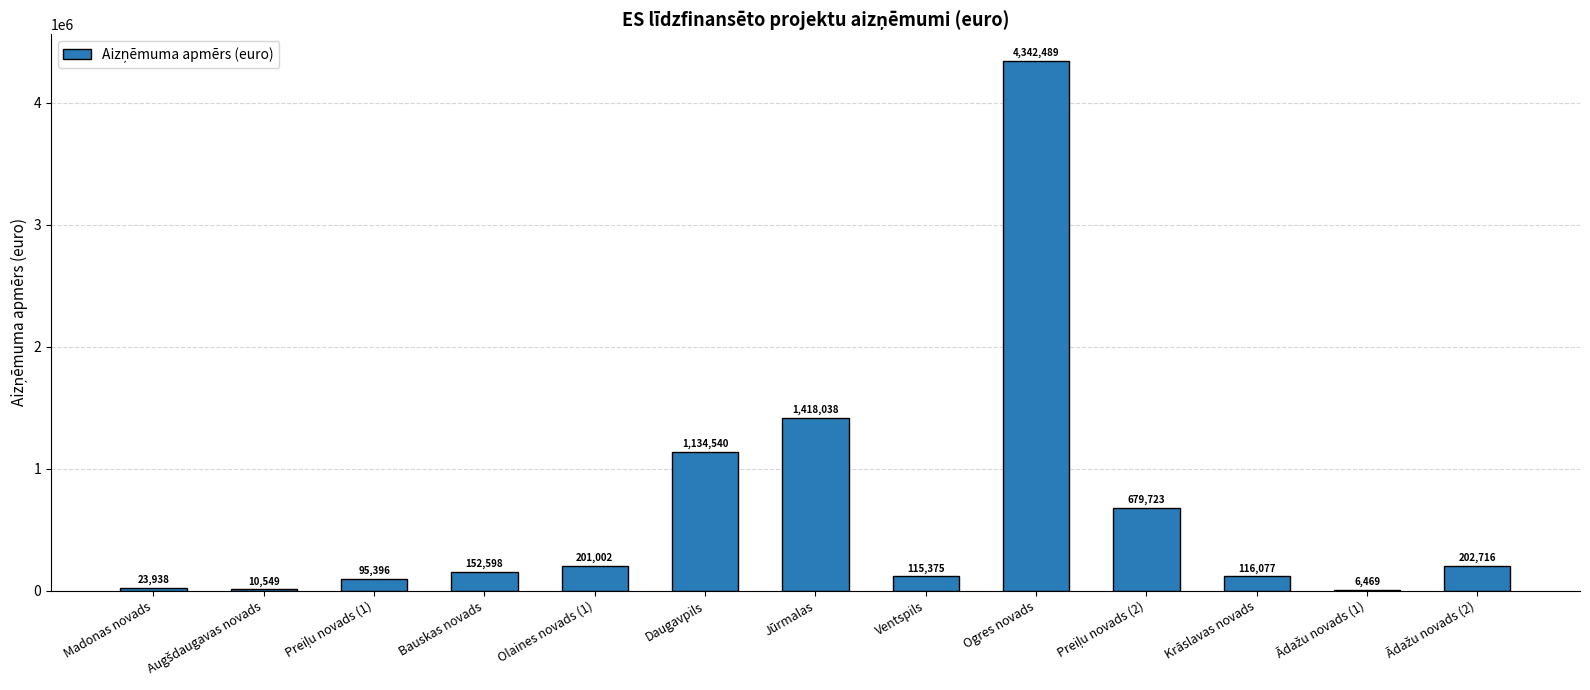

Between Madonas novads and Olaines novads (1), which is larger?

Olaines novads (1)